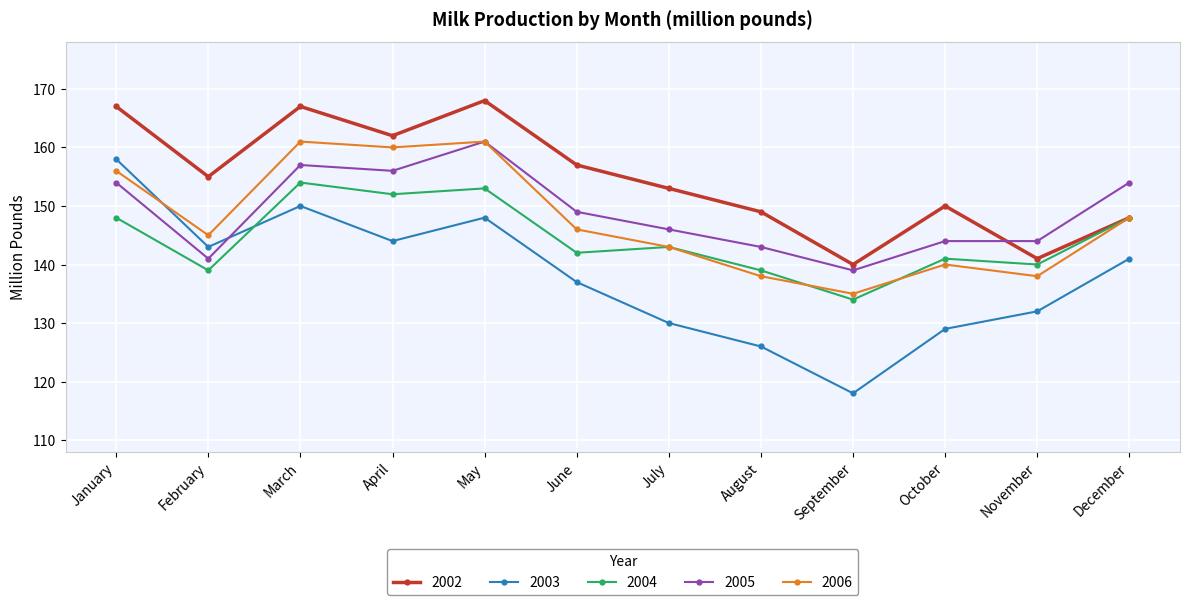

Between March and July, which series saw the biggest shift?

2003